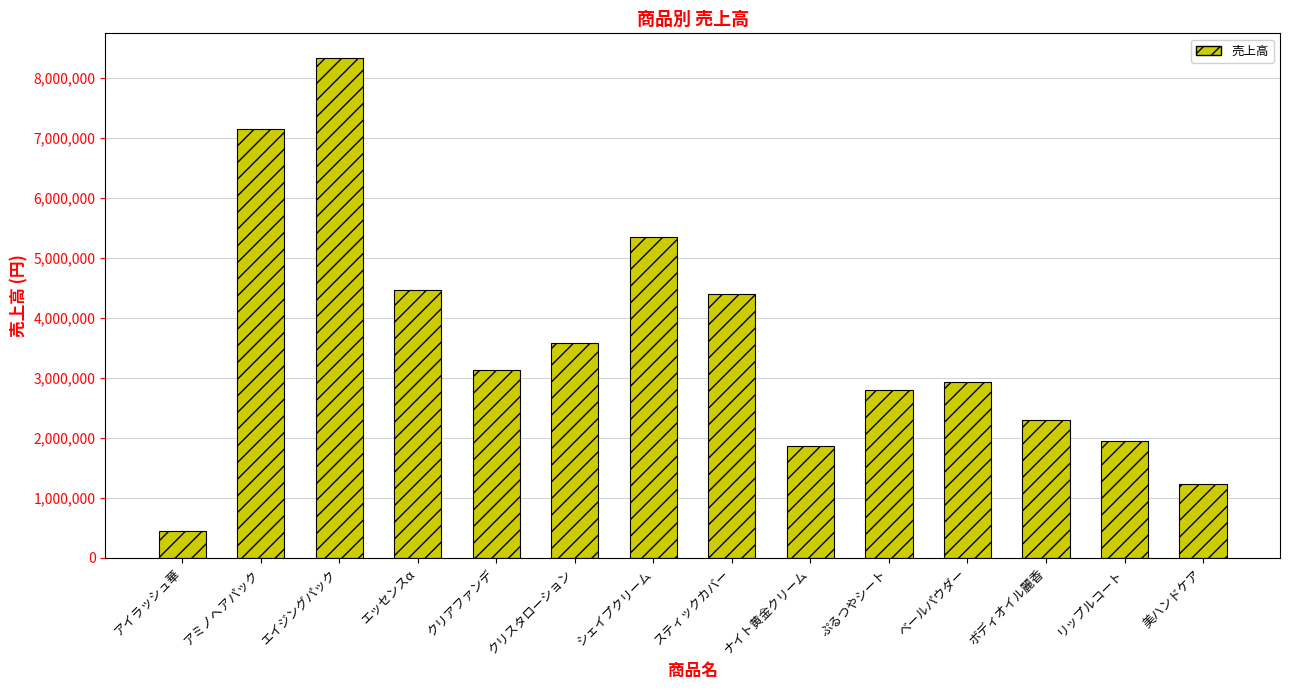

How many data points are less than 3137850?

7